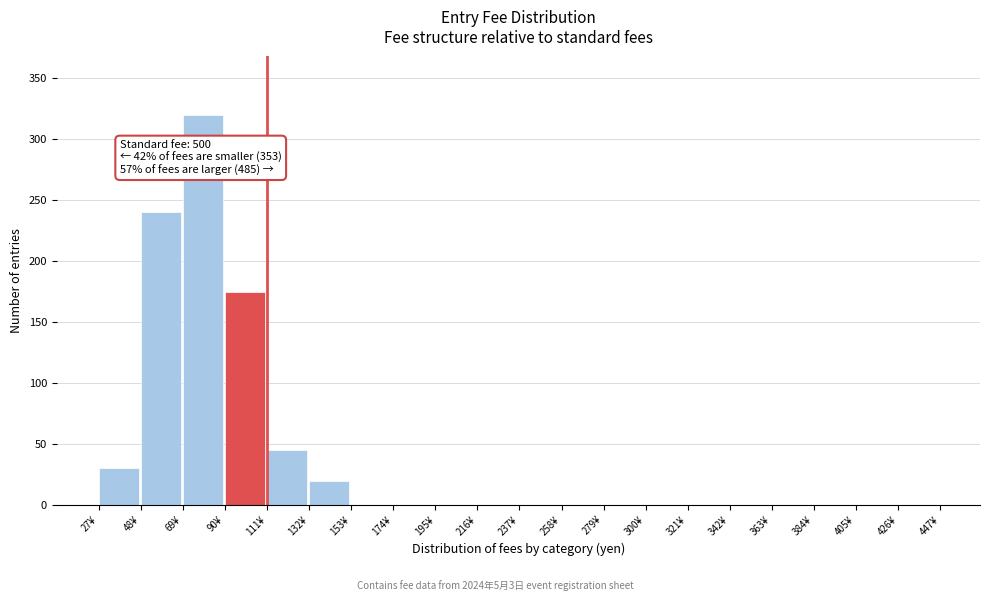

Reading left to right, list all the values displayed in this chart.

27¥=30	48¥=240	69¥=320	90¥=175	111¥=45	132¥=20	153¥=0	174¥=0	195¥=0	216¥=0	237¥=0	258¥=0	279¥=0	300¥=0	321¥=0	342¥=0	363¥=0	384¥=0	405¥=0	426¥=0